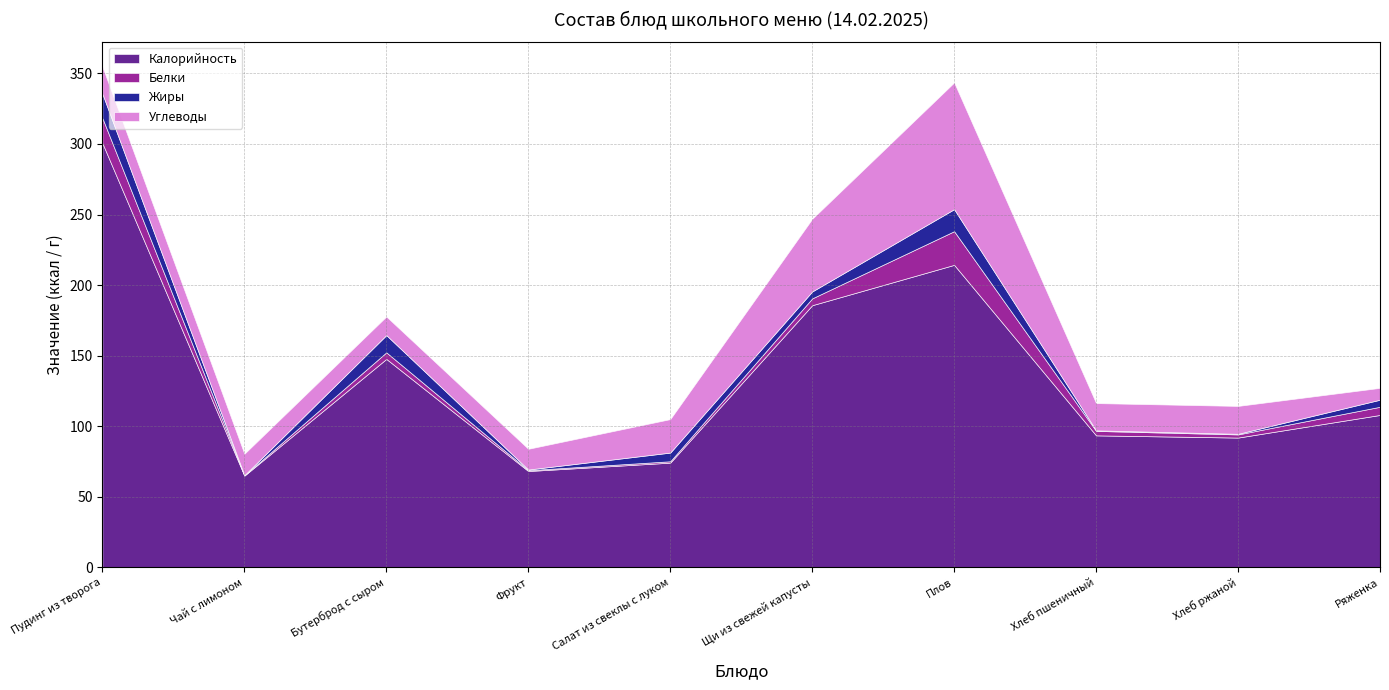

What is the approximate value of Углеводы at Хлеб ржаной?

19.8